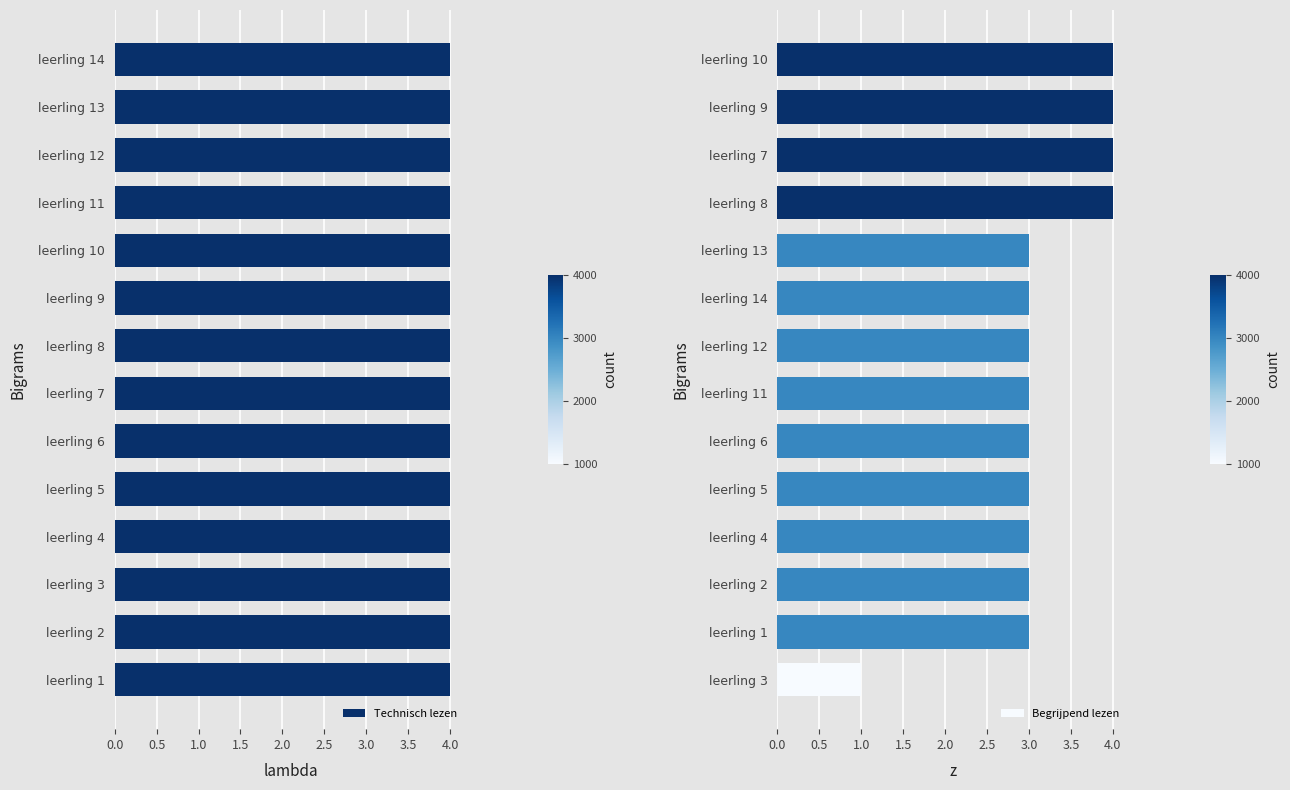

True or false: Begrijpend lezen has a value of 4 at leerling 5.

False